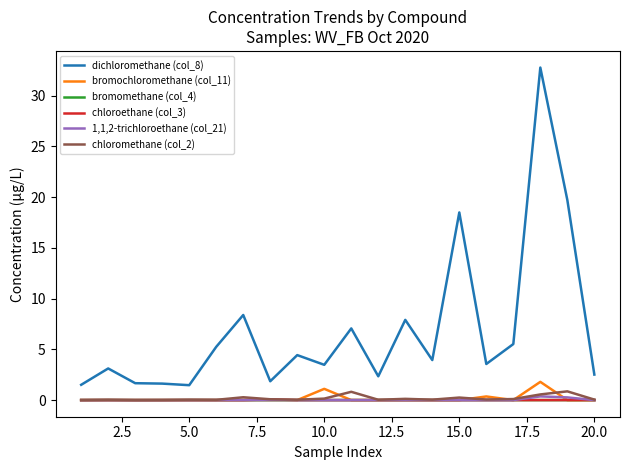

Which series has the largest range (max minus min)?

dichloromethane (col_8)